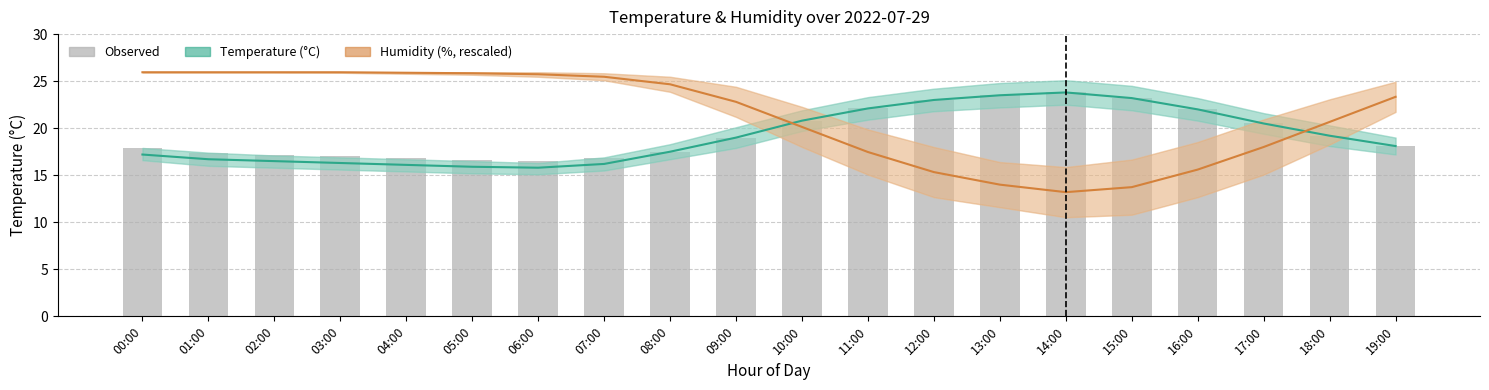

Where does the Observed series first go above 19?

10:00